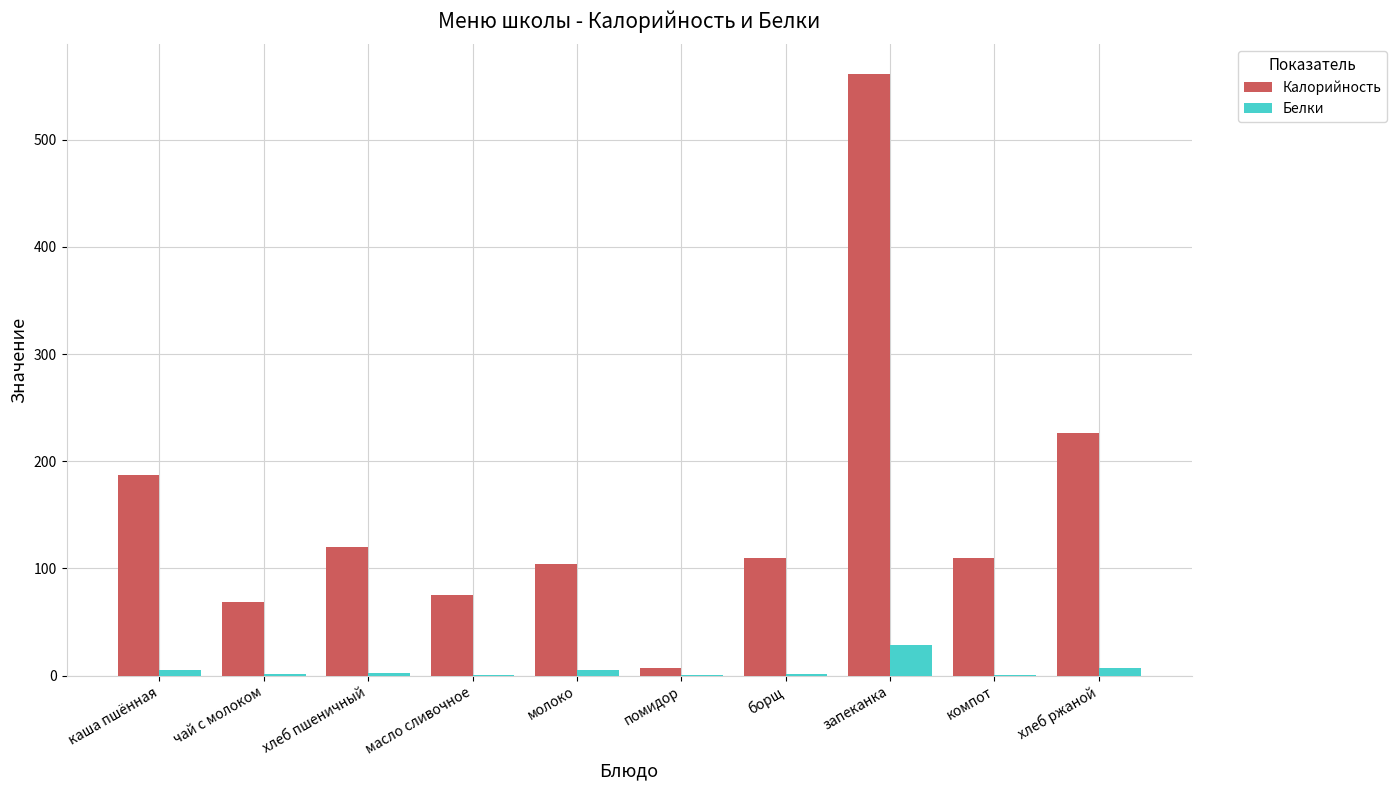

Count the number of data series in this chart.

2